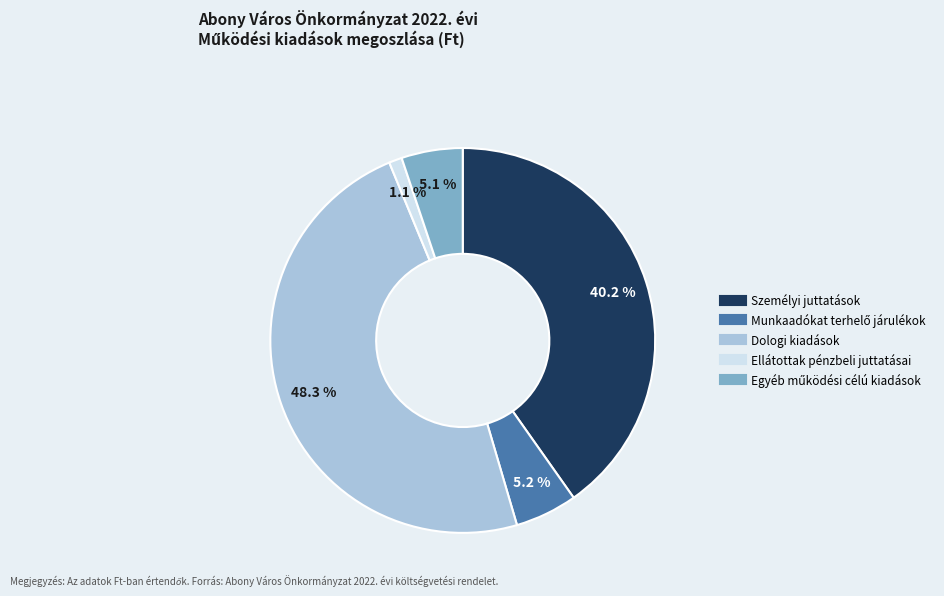

How many segments does this pie chart have?

5